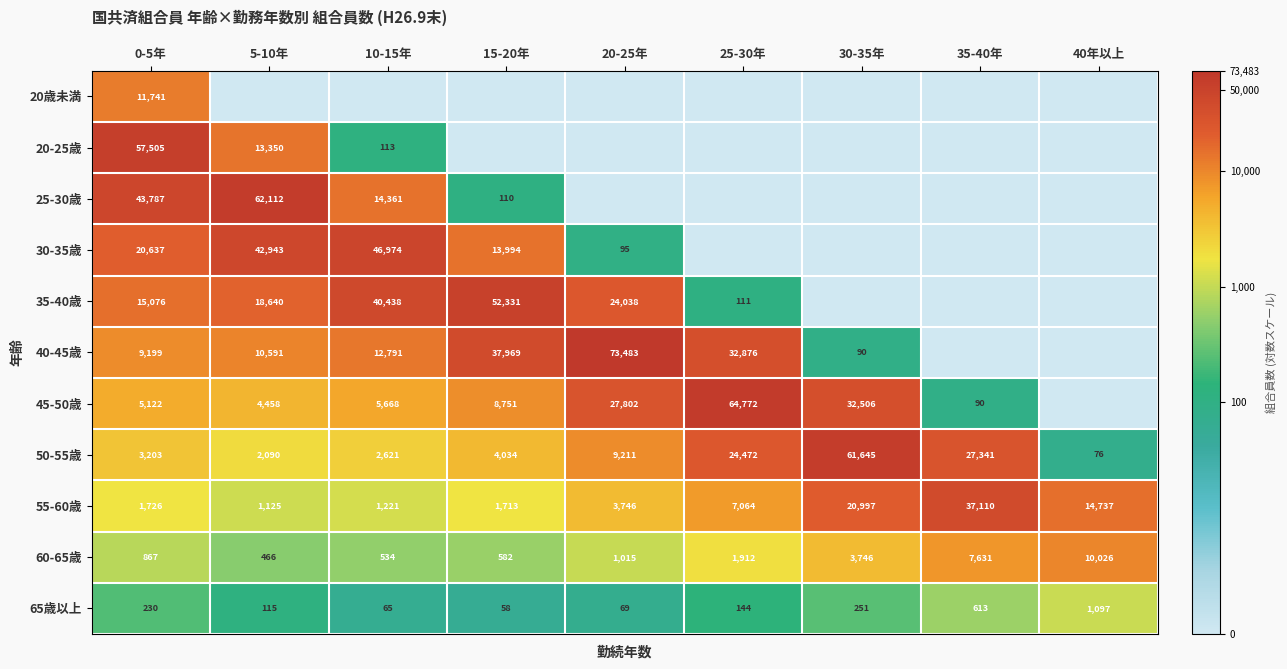

The 45-50歳 series shows 5122 at 0-5年. True or false?

True